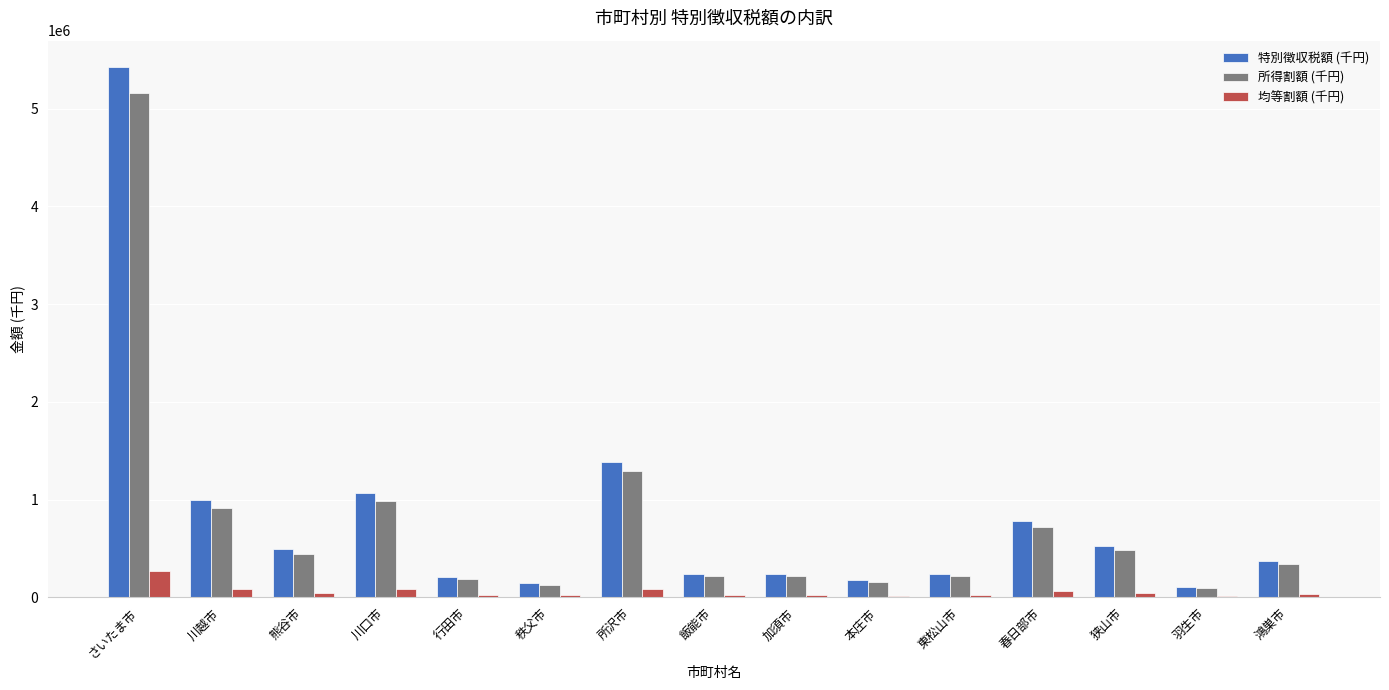

Between 加須市 and 春日部市, which series saw the biggest shift?

特別徴収税額 (千円)